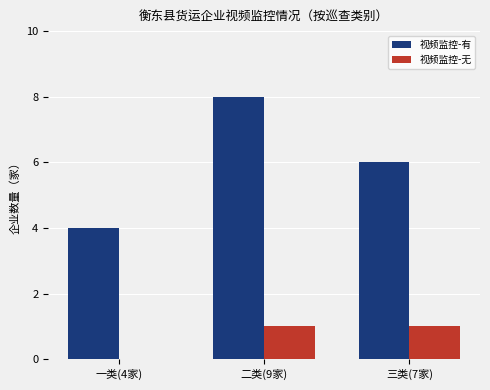

How many series are shown in this chart?

2